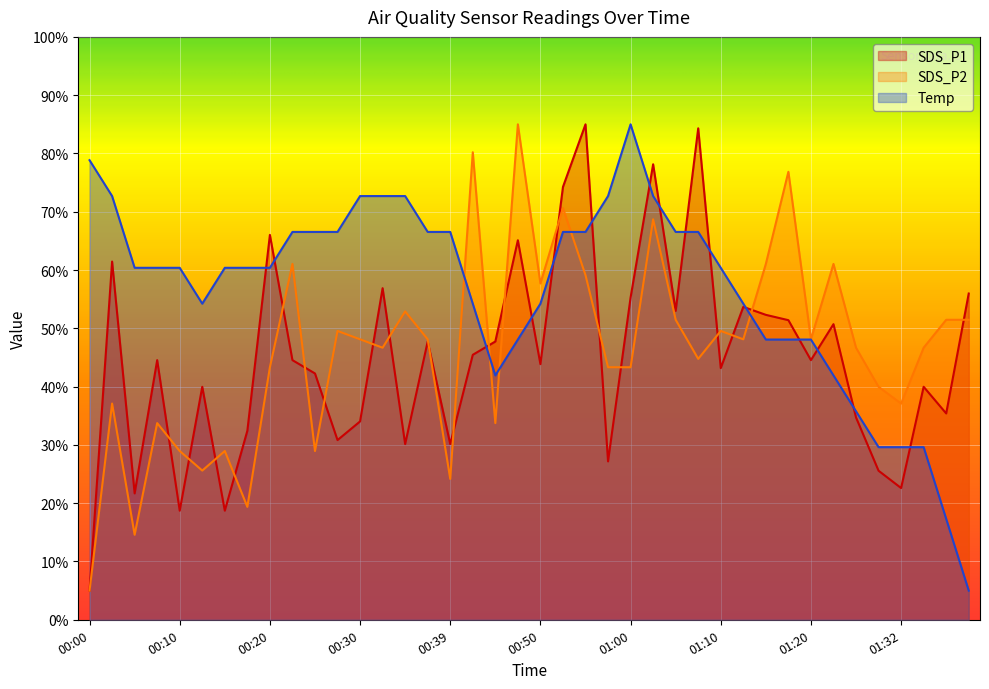

Where do SDS_P2 and Temp first cross each other?

00:39 and 00:42